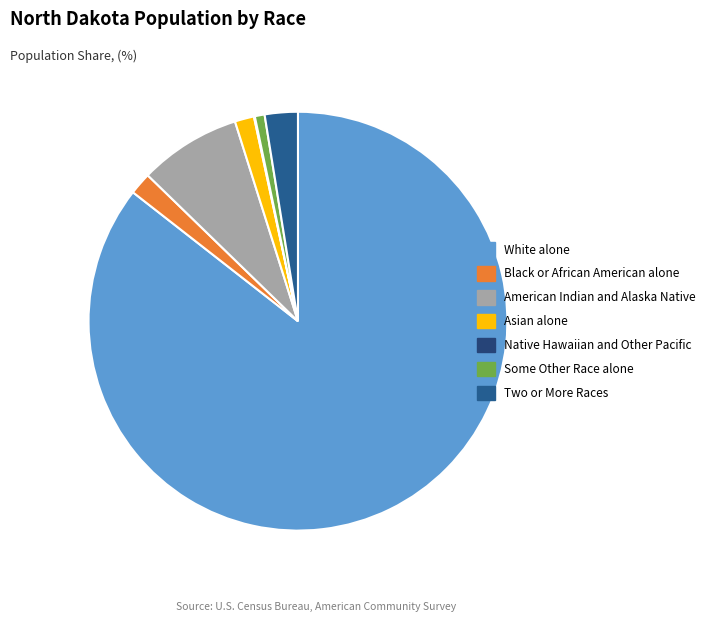

The American Indian and Alaska Native slice represents 1% of the pie. True or false?

False